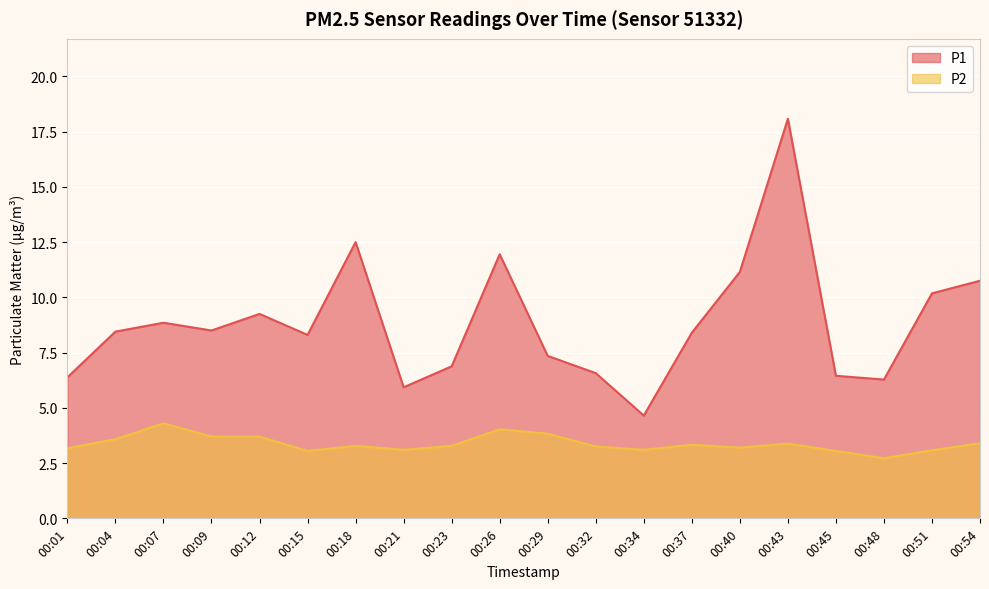

How many data points does each series have?

20